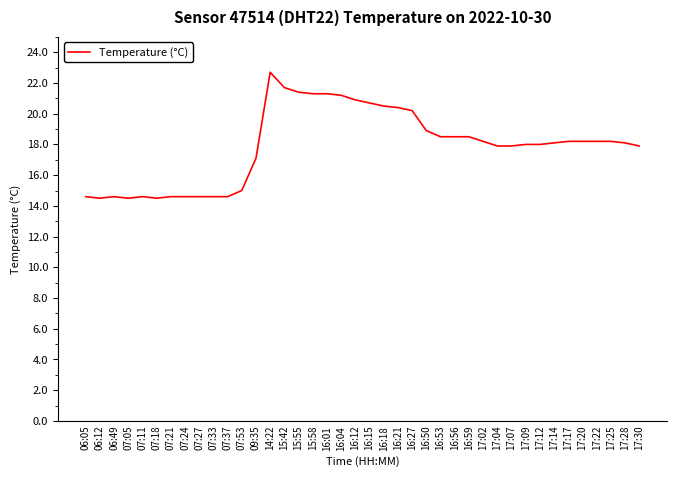

Between 16:53 and 06:49, which is larger?

16:53